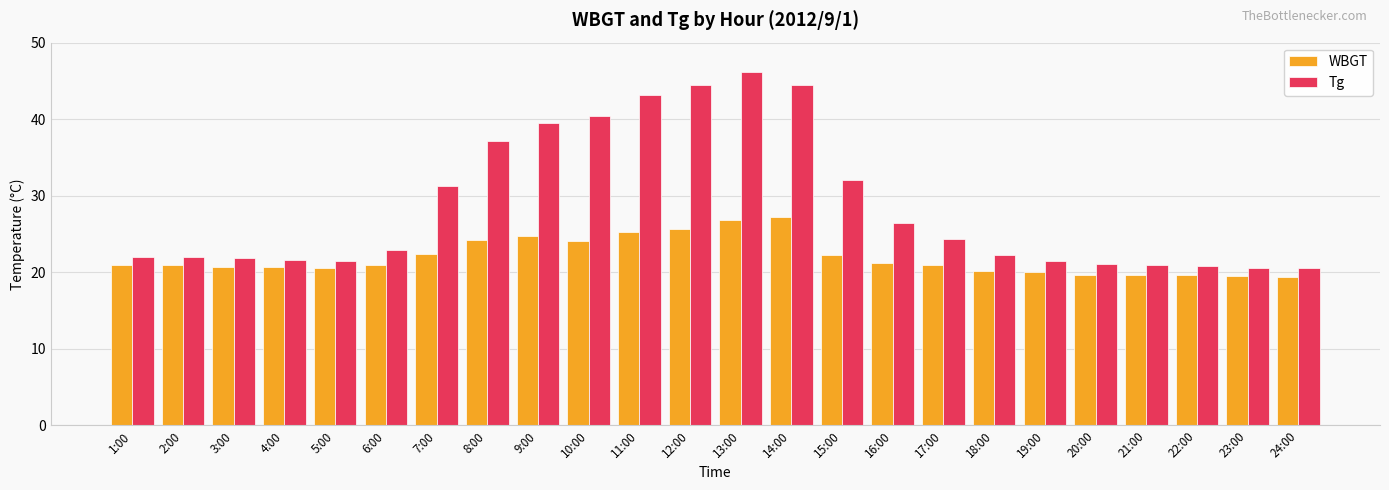

List the series in order of their peak value, lowest first.

WBGT, Tg